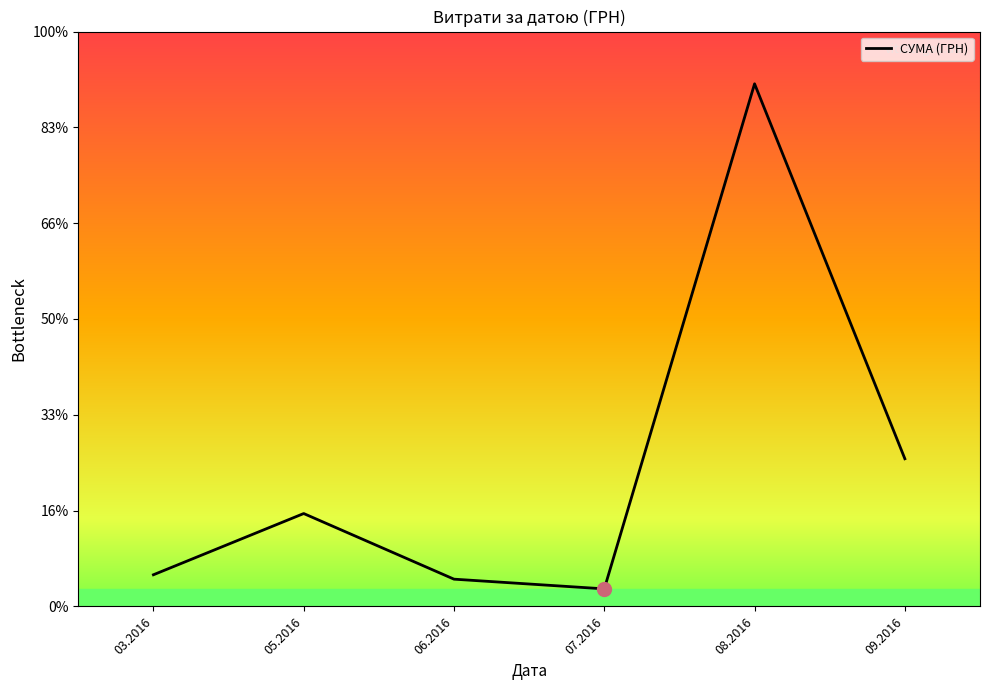

Count the number of values greater than 26325.

3